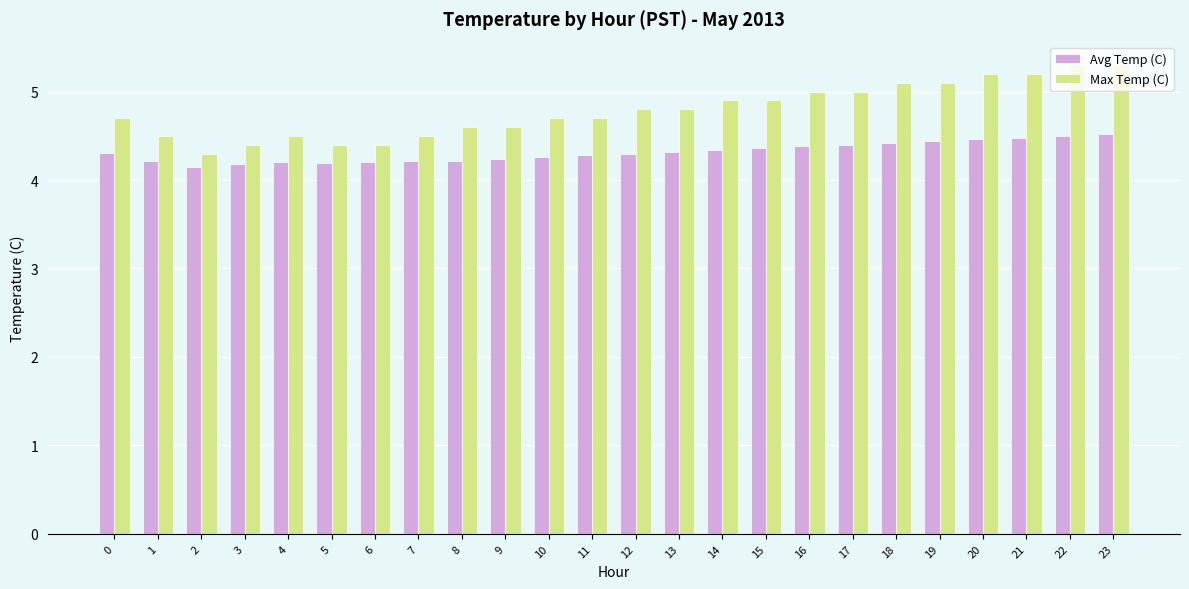

What is the maximum value shown in the chart?

5.3